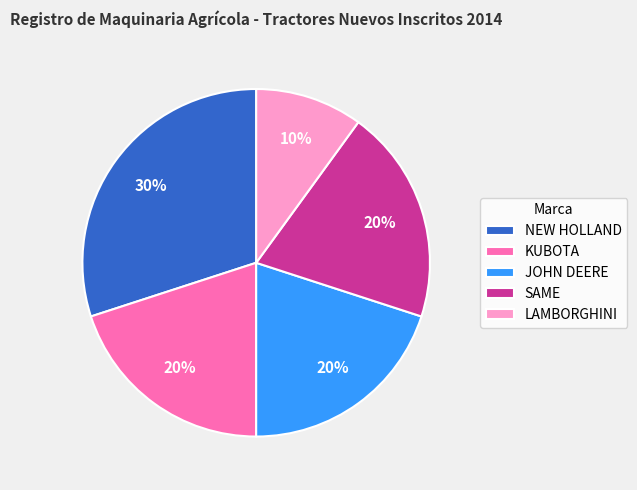

To the nearest percent, what is the combined percentage of NEW HOLLAND and LAMBORGHINI?

40%